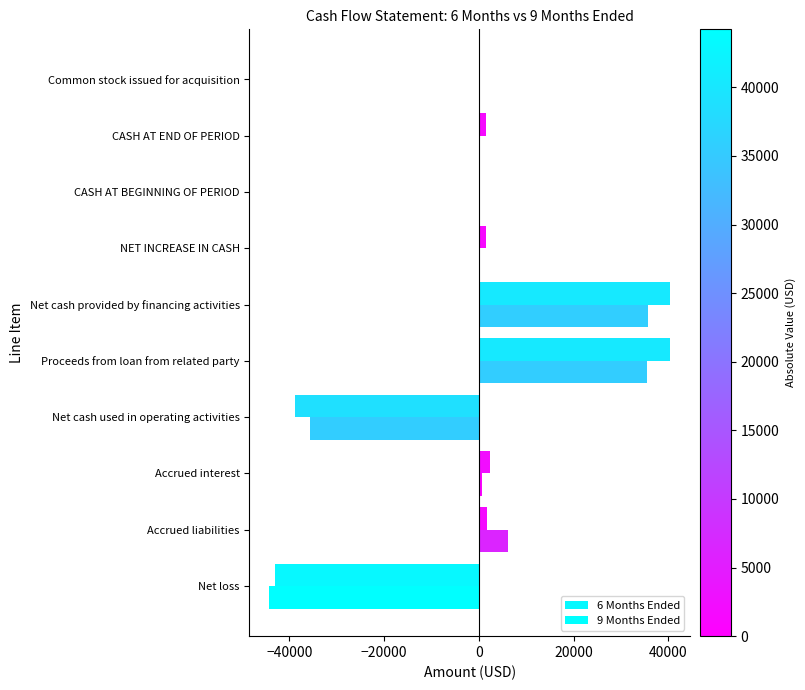

How many distinct data groups are displayed?

2